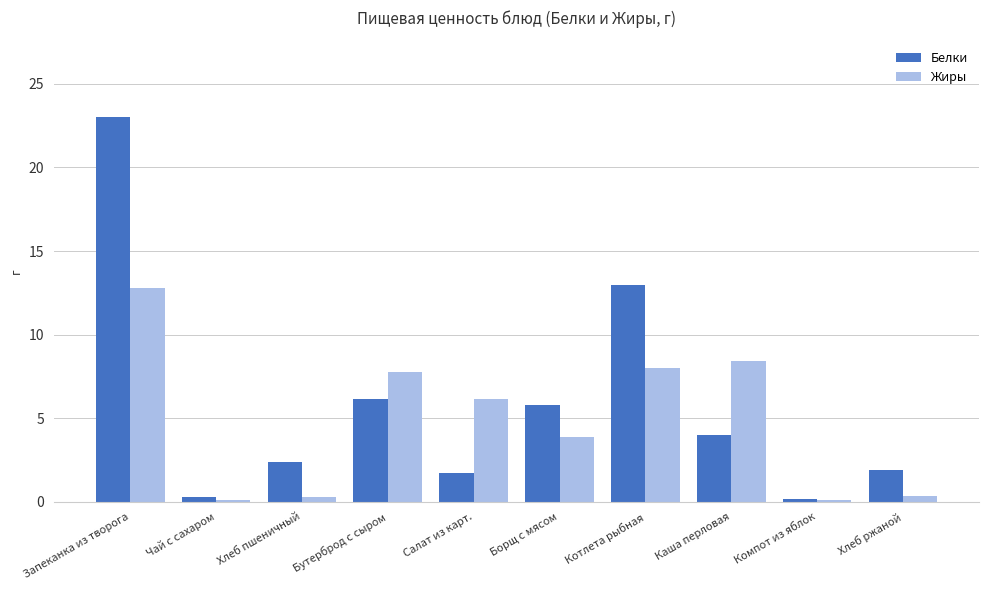

True or false: Белки has a value of 4.0 at Каша перловая.

True